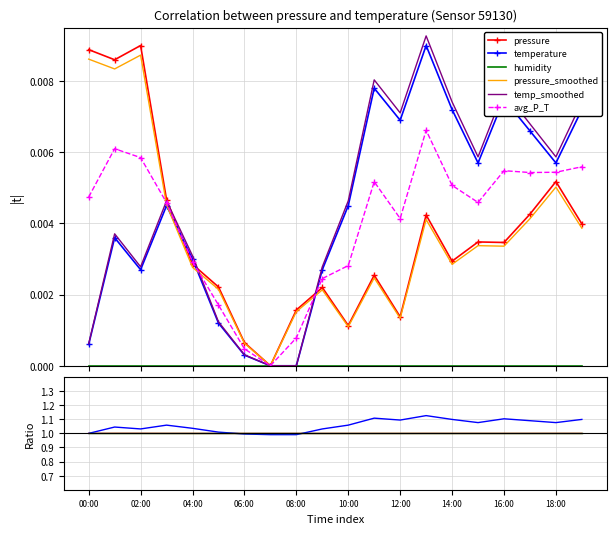

Is the value of pressure_smoothed at 10:00 greater than the value of temperature at 14:00?

No